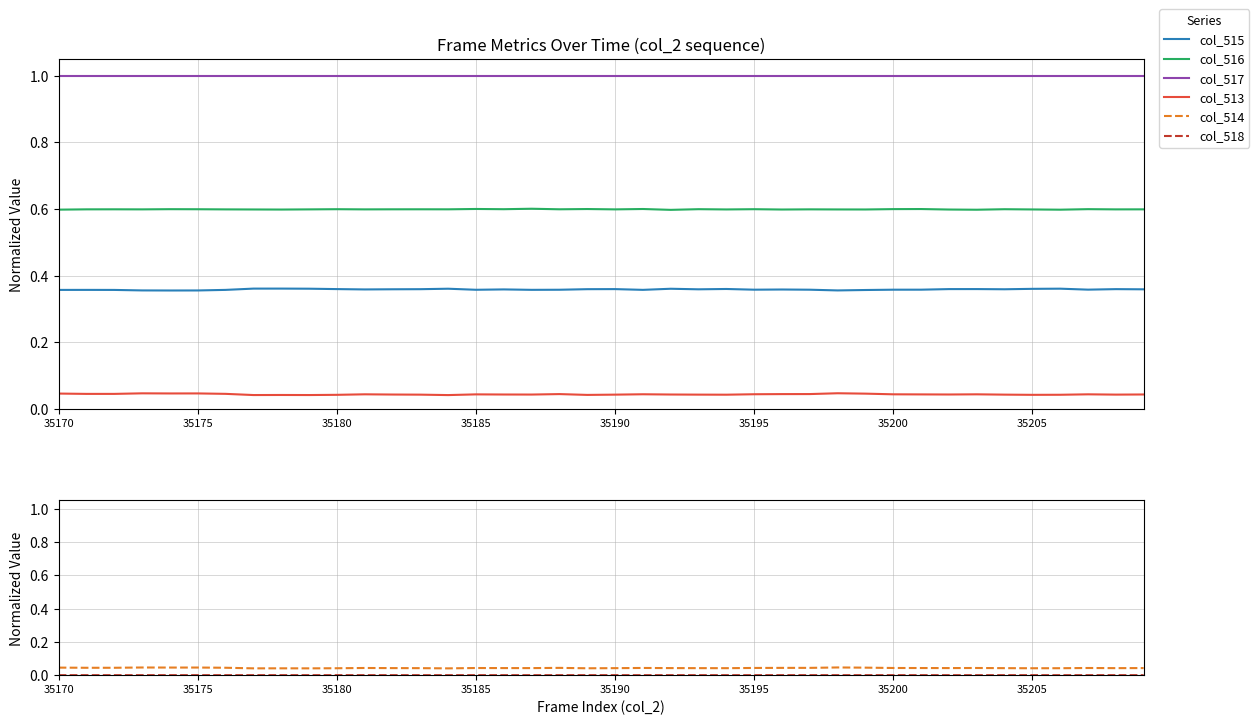

True or false: col_513 and col_515 cross at least once.

False